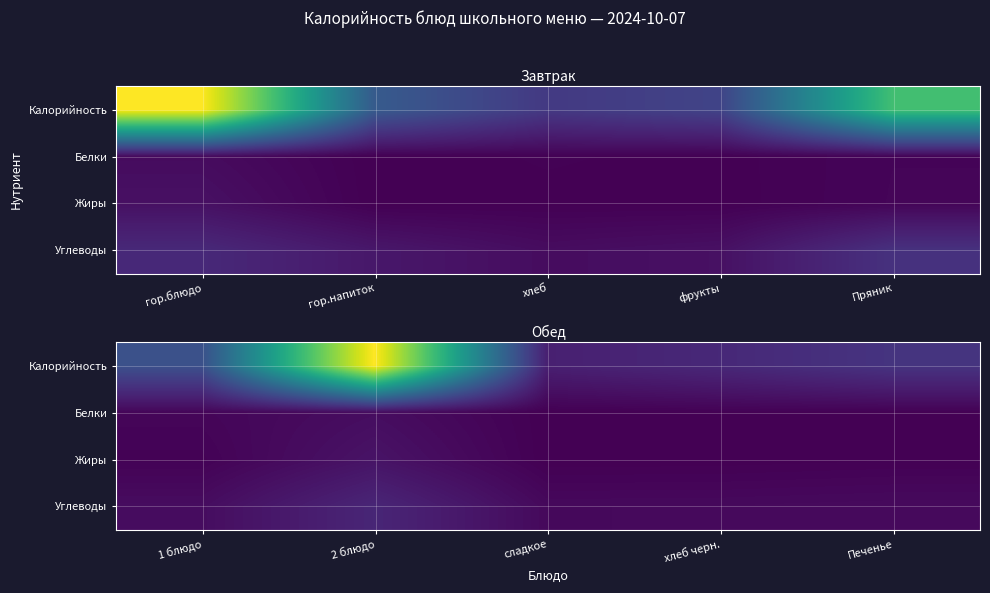

What is the difference between the maximum and minimum values in the Калорийность series?

473.0